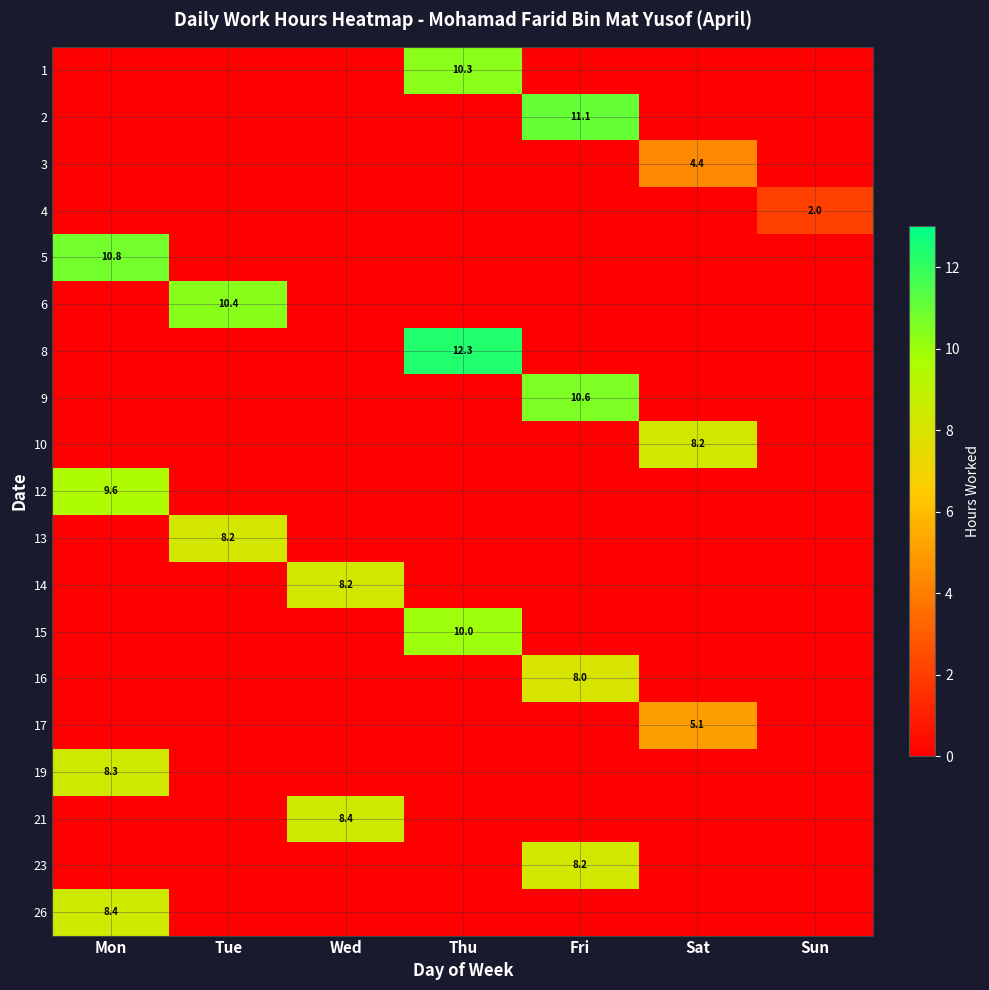

Is the value of 6 at Sun greater than the value of 16 at Fri?

No